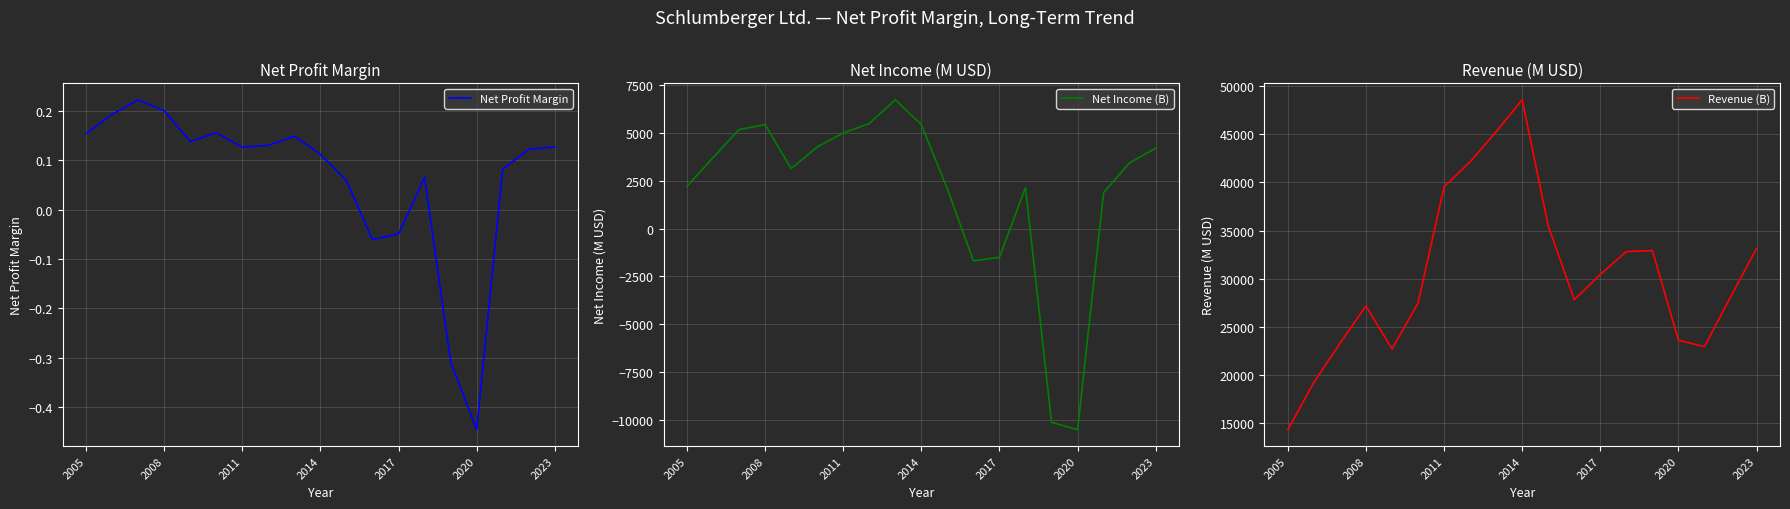

What is the value of the Net Income (B) point at the 12th from the left?

-1687.0